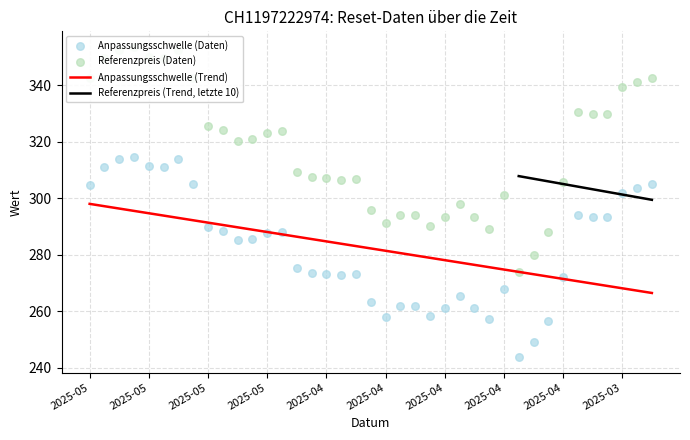

What is the total value across all series at 2025-04?

580.3